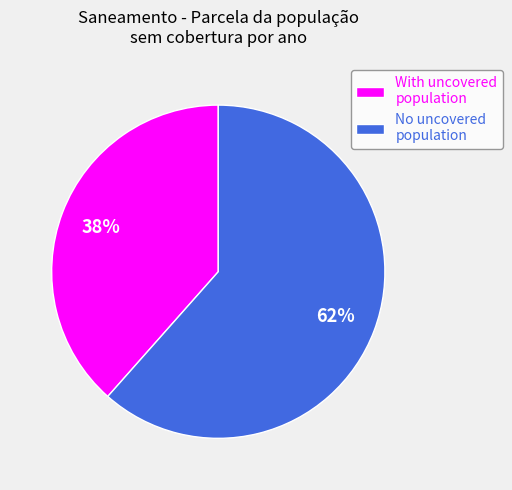

Do With uncovered population and No uncovered population together represent more than half of the pie?

Yes